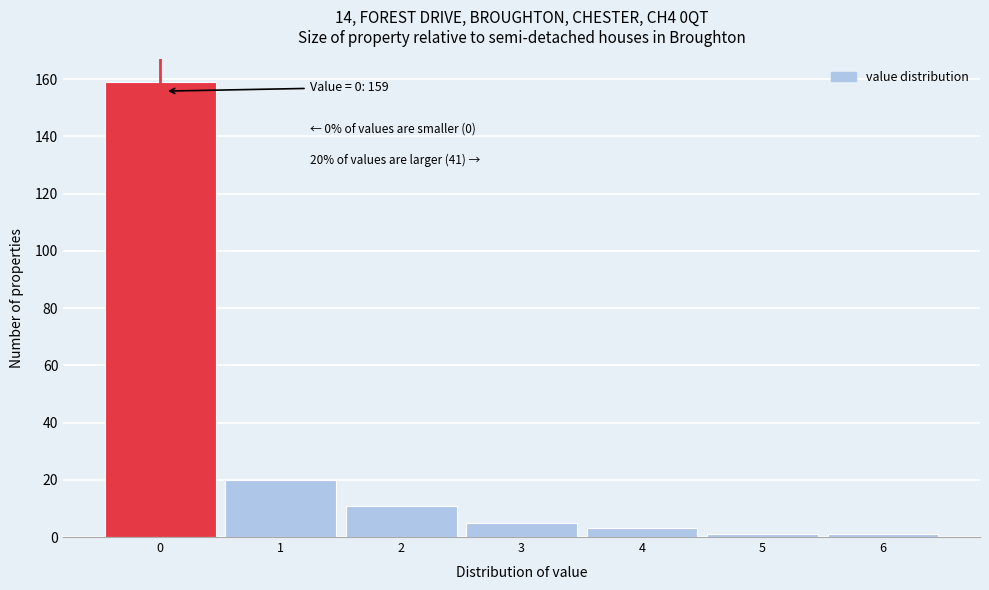

Reading right to left, extract all data points from this chart.

1	1	3	5	11	20	159